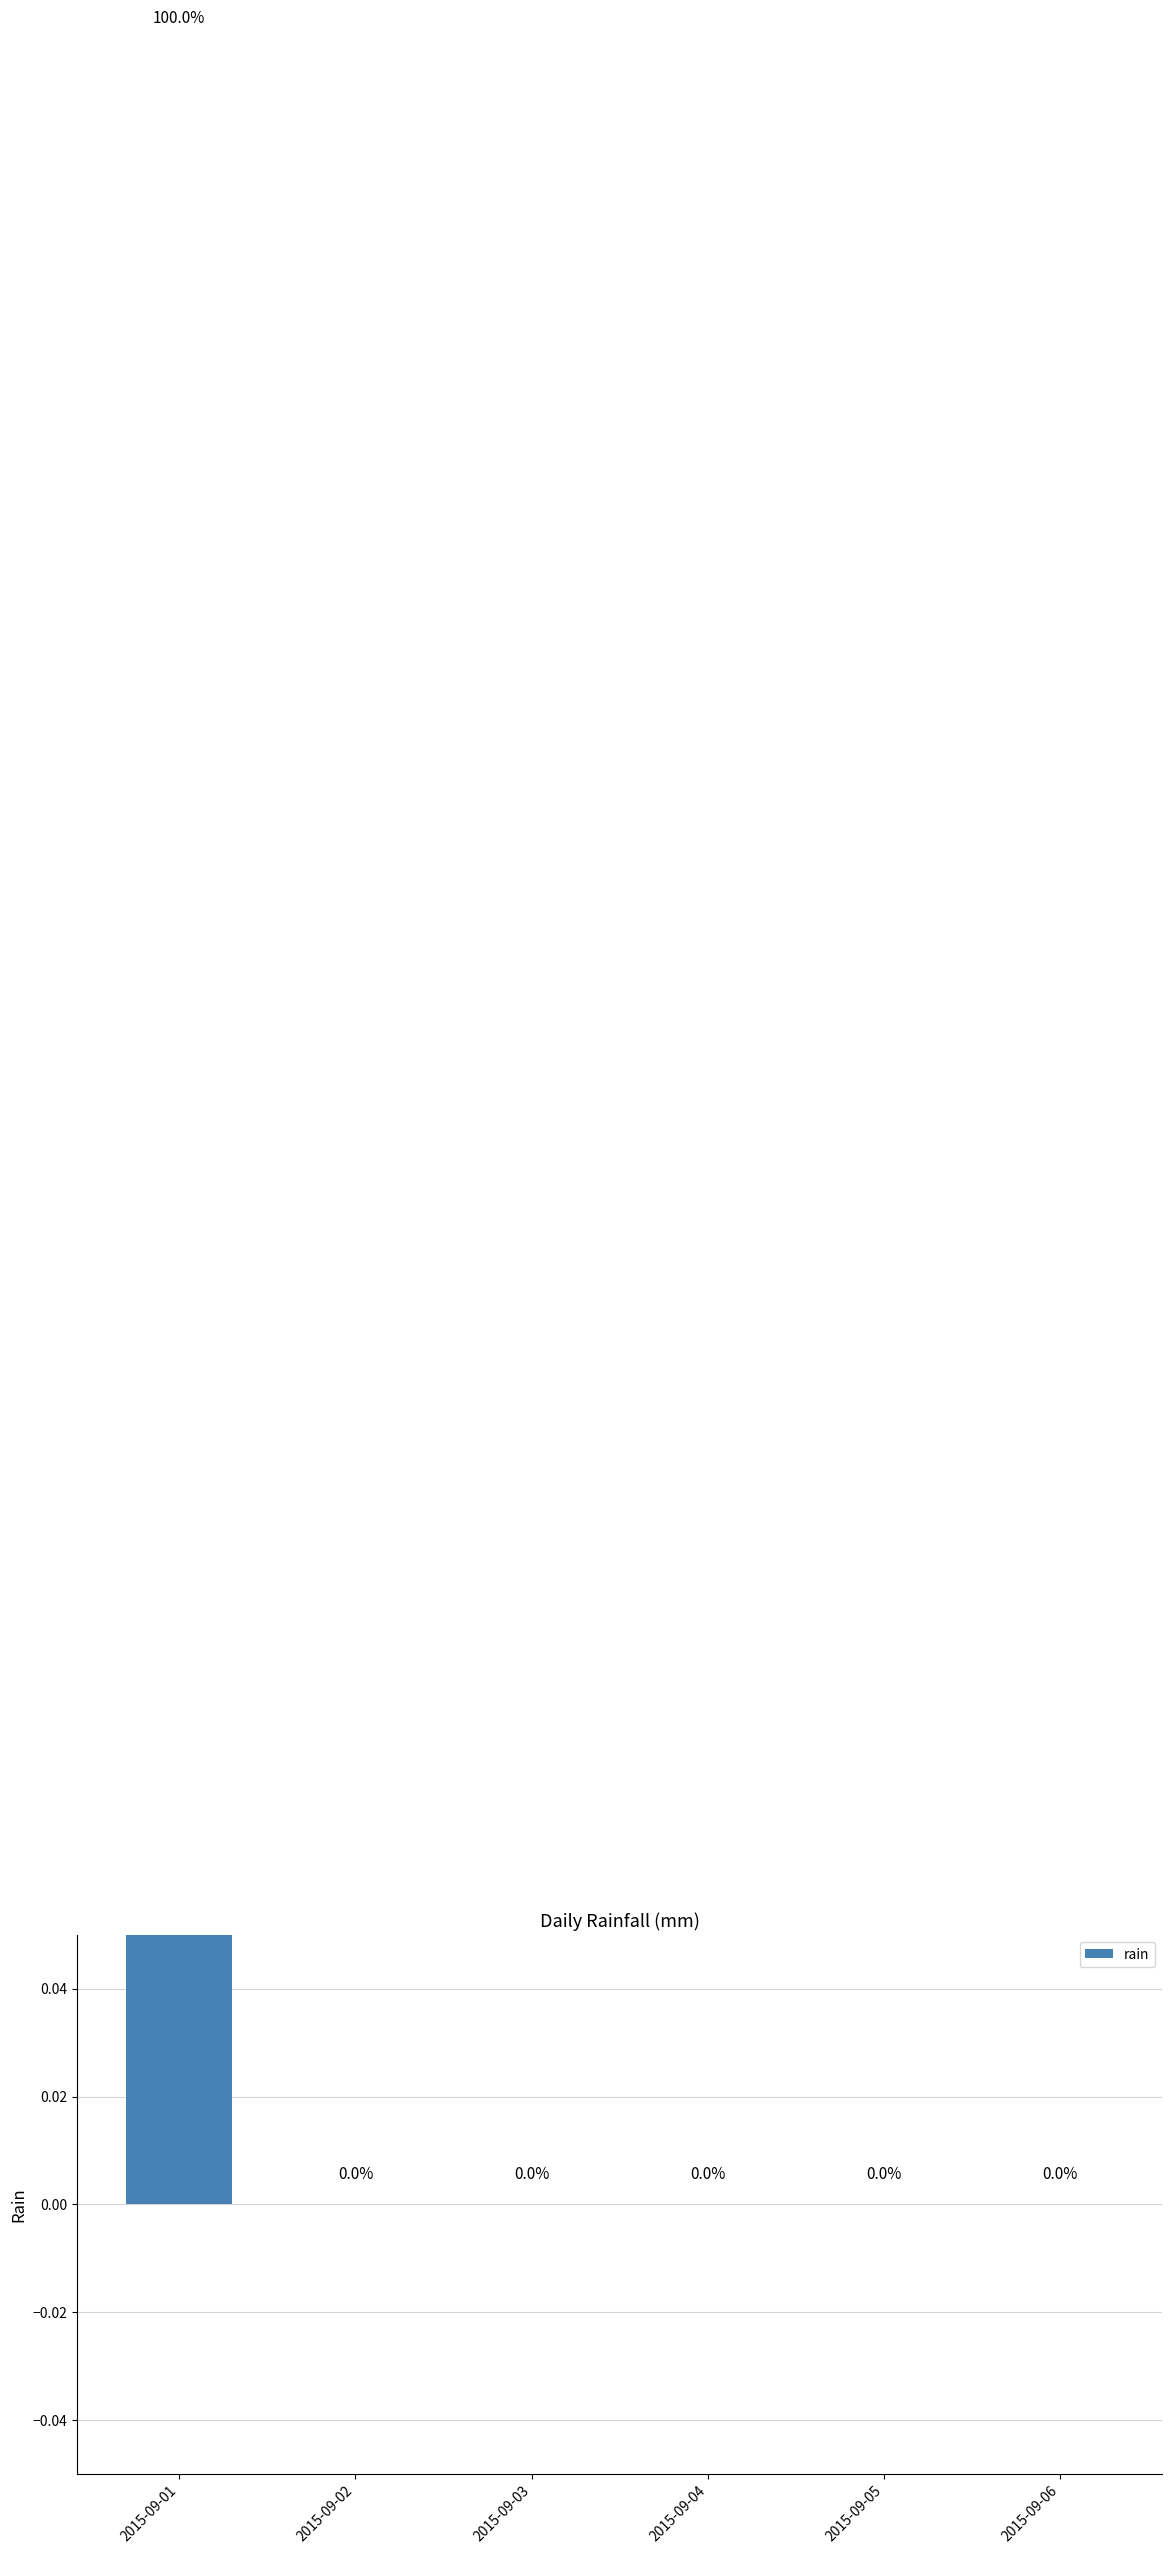

How many values exceed 0?

1